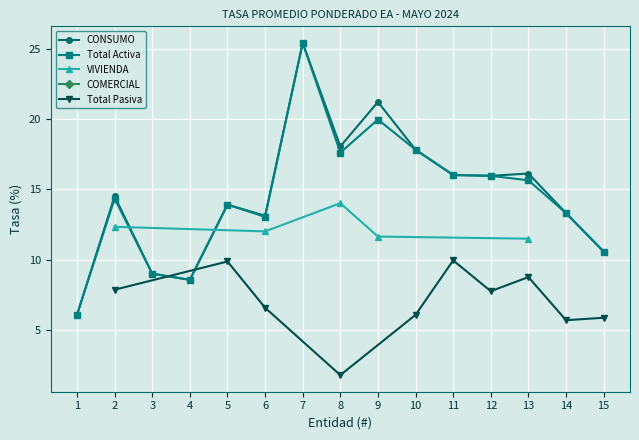

The value of CONSUMO at 9 is 21.2. True or false?

True